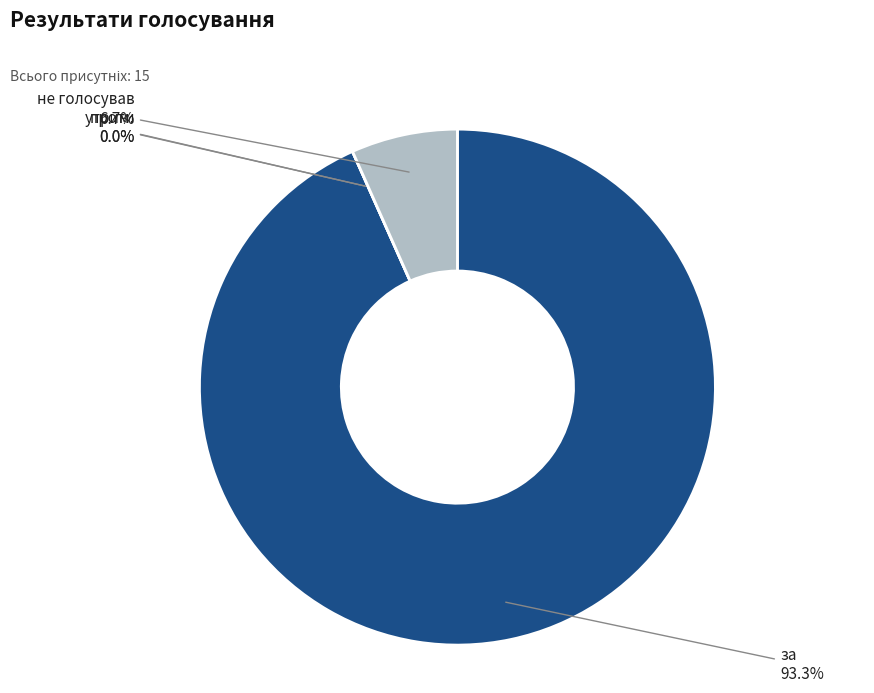

What is the smallest slice in the pie chart?

проти